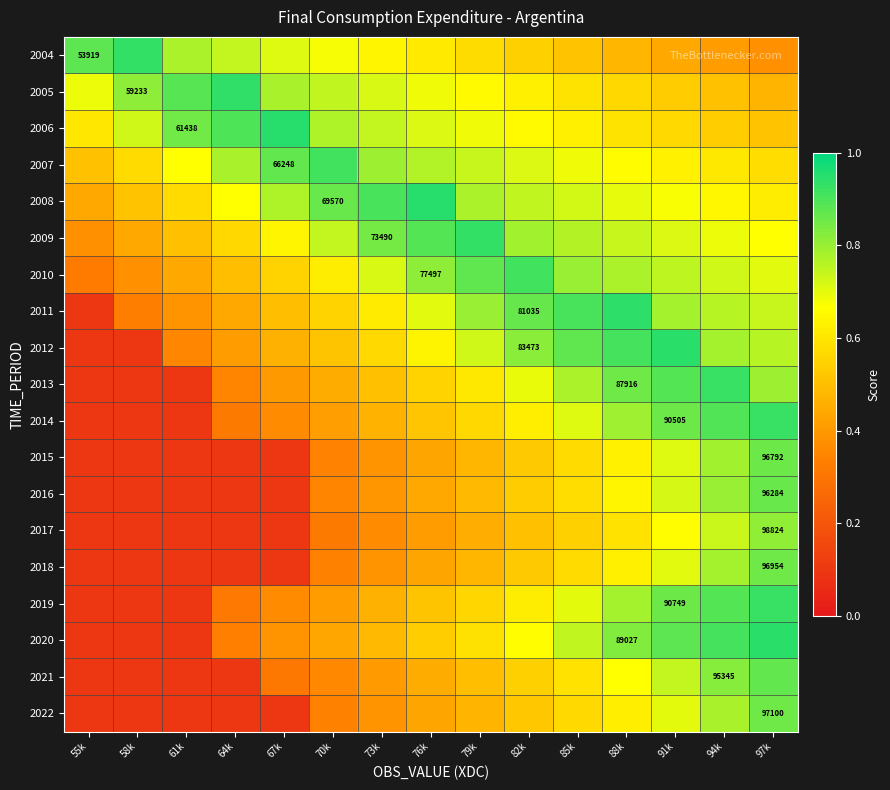

The value of 2006 at 97k is 0.5. True or false?

True